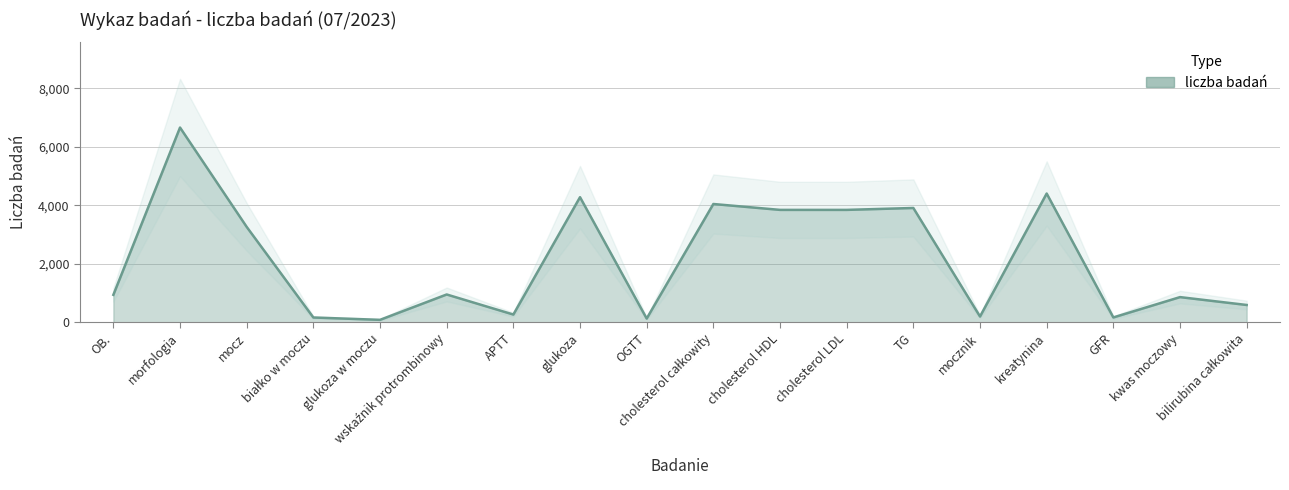

Does the chart display data point markers on the line(s)?

No